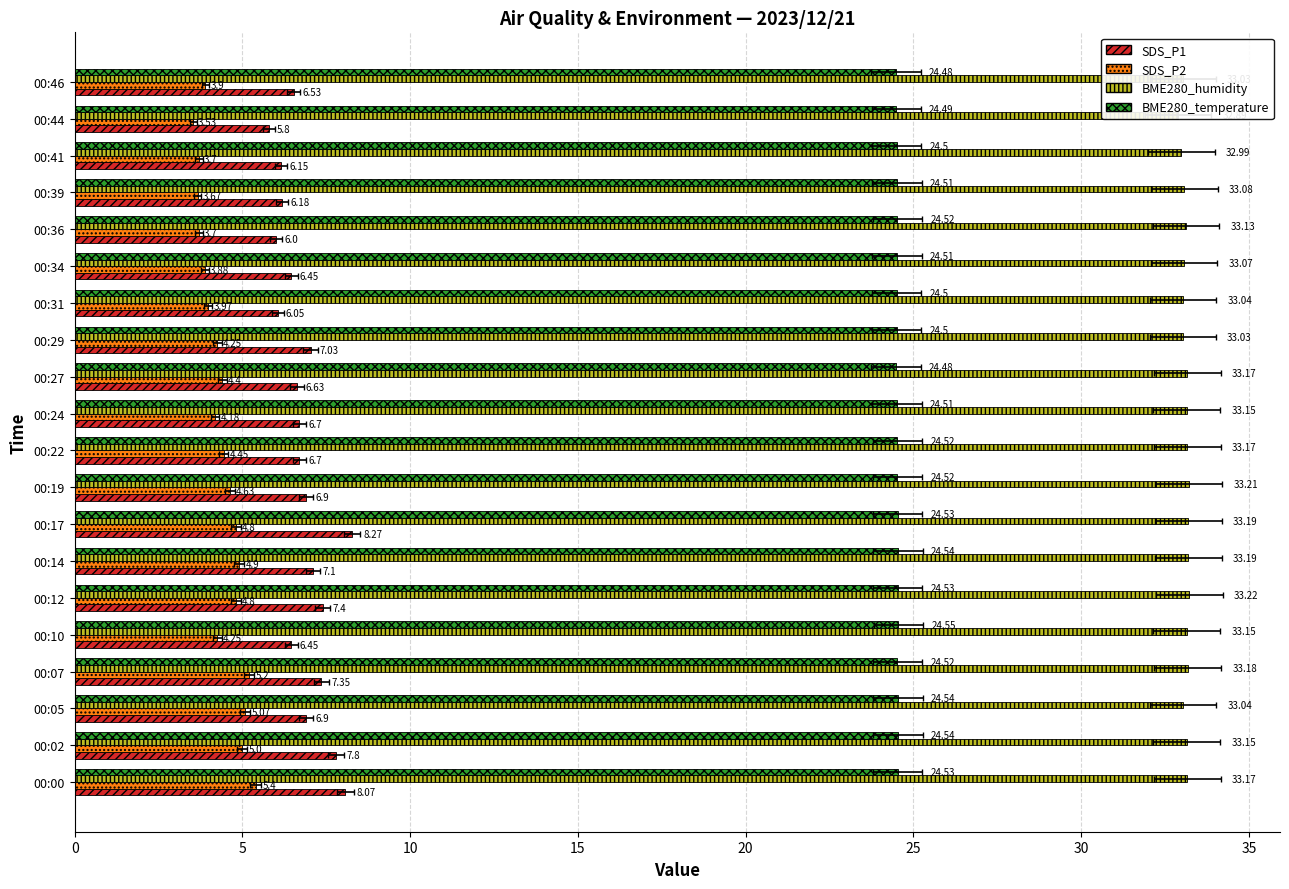

What is the maximum value shown in the chart?

33.2